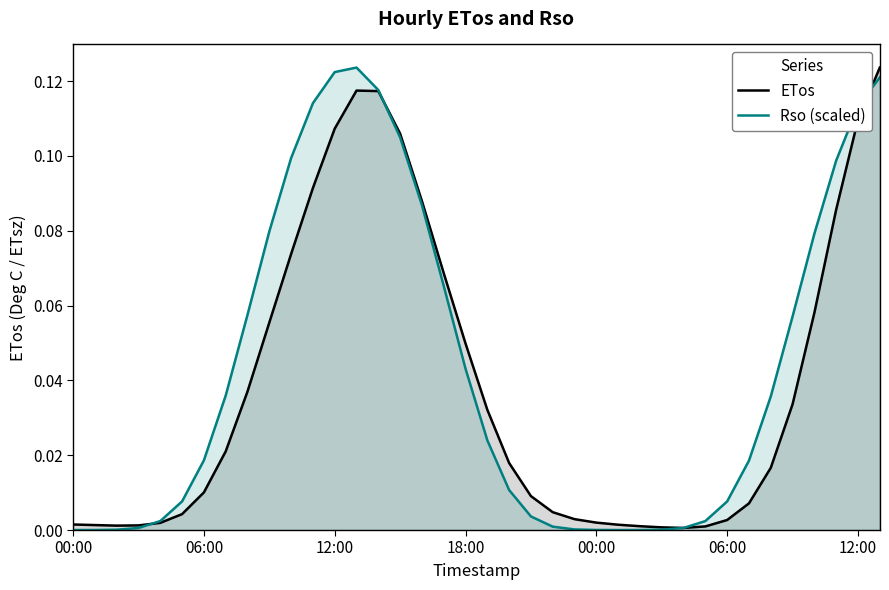

How many intersections are there between ETos and Rso (scaled)?

4